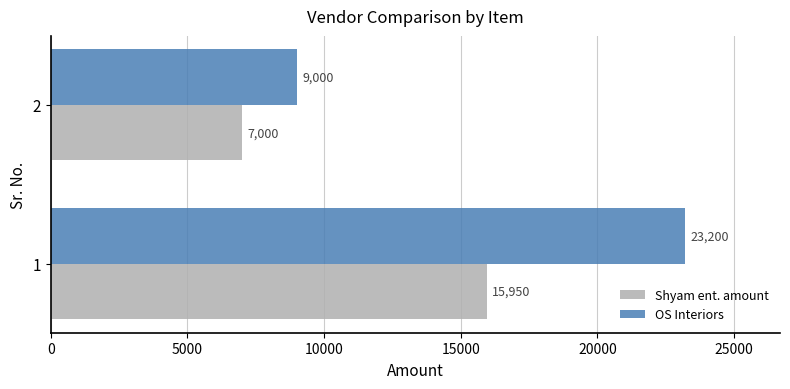

What value does the Shyam ent. amount series have at 2?

7000